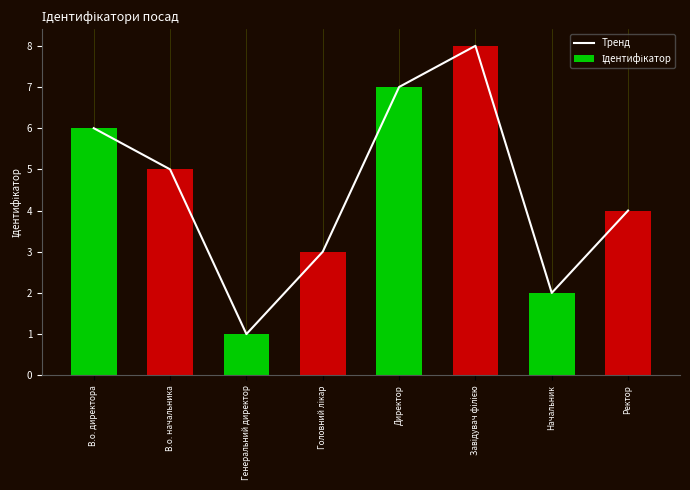

Which series has the largest total across all categories?

Тренд